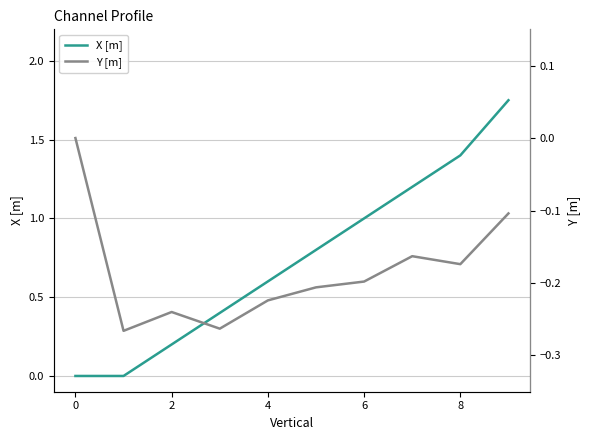

How many lines are shown in the chart?

2